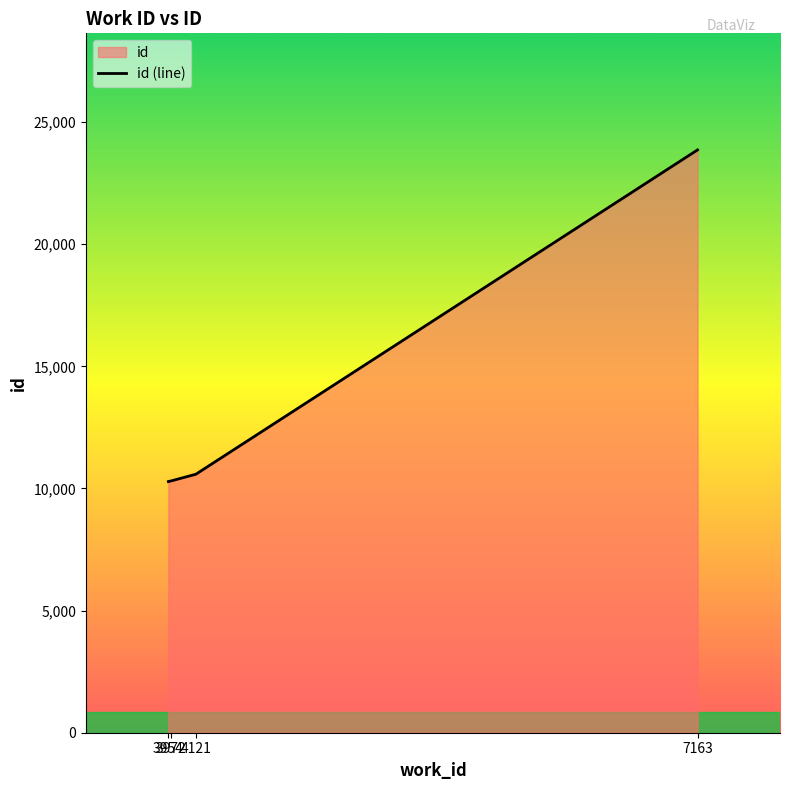

True or false: the data shows 4740 at 3972.

False